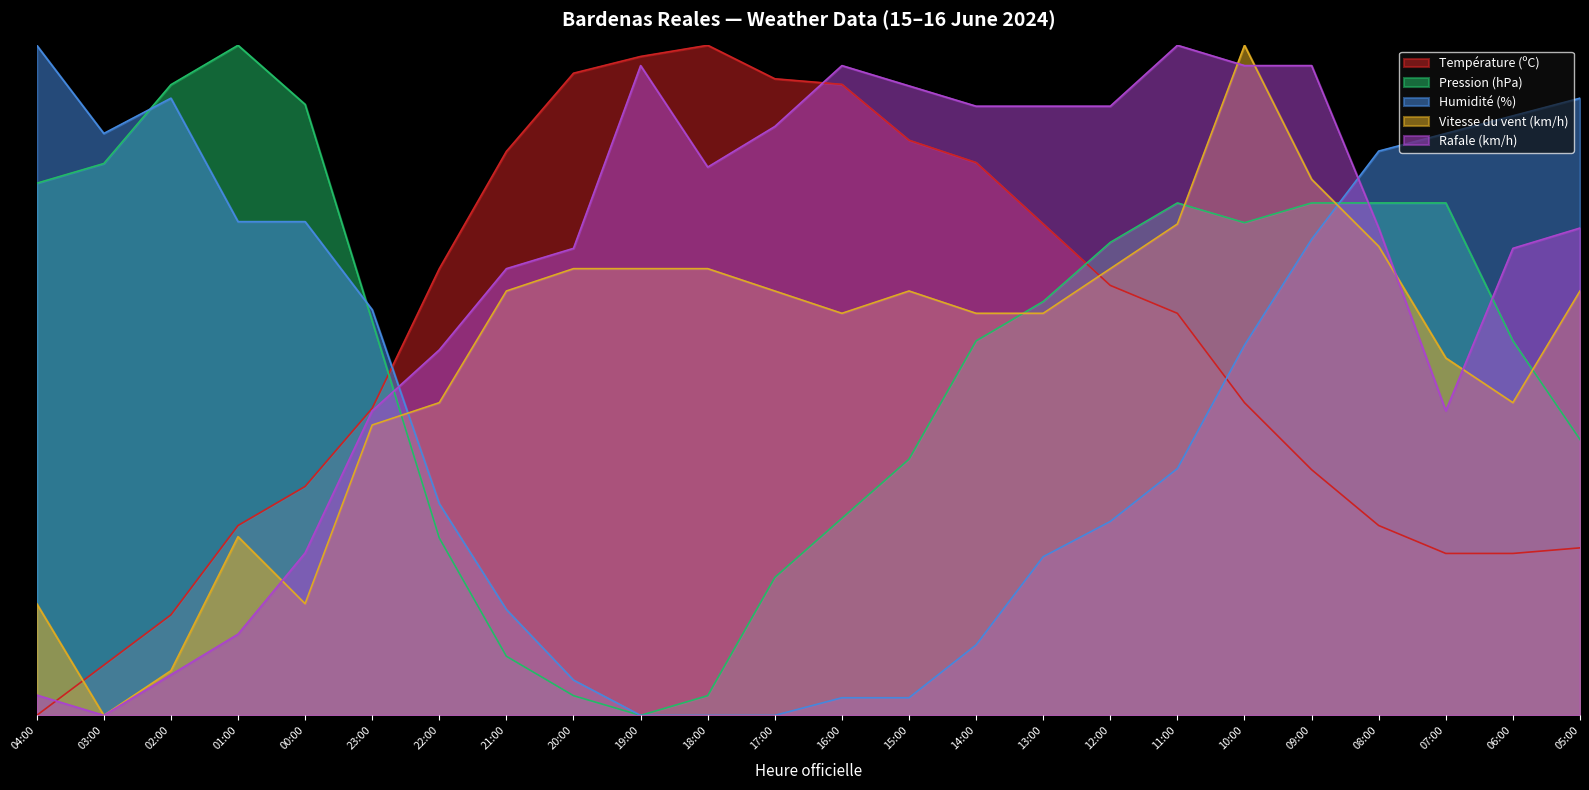

True or false: Rafale (km/h) and Pression (hPa) cross at least once.

True